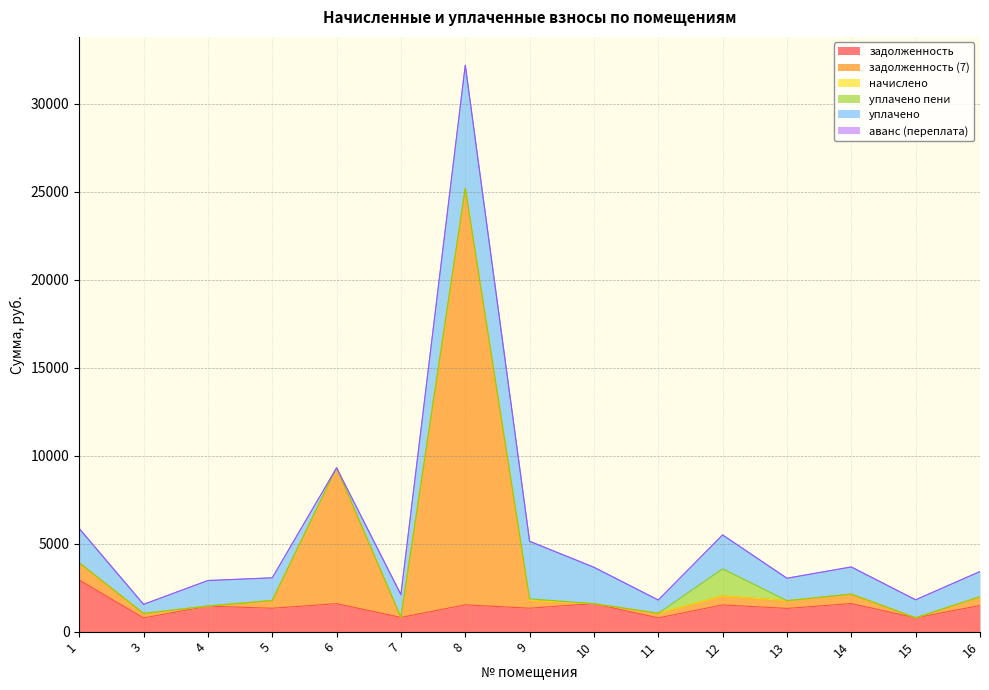

What is the total value across all series at 13?

3032.9